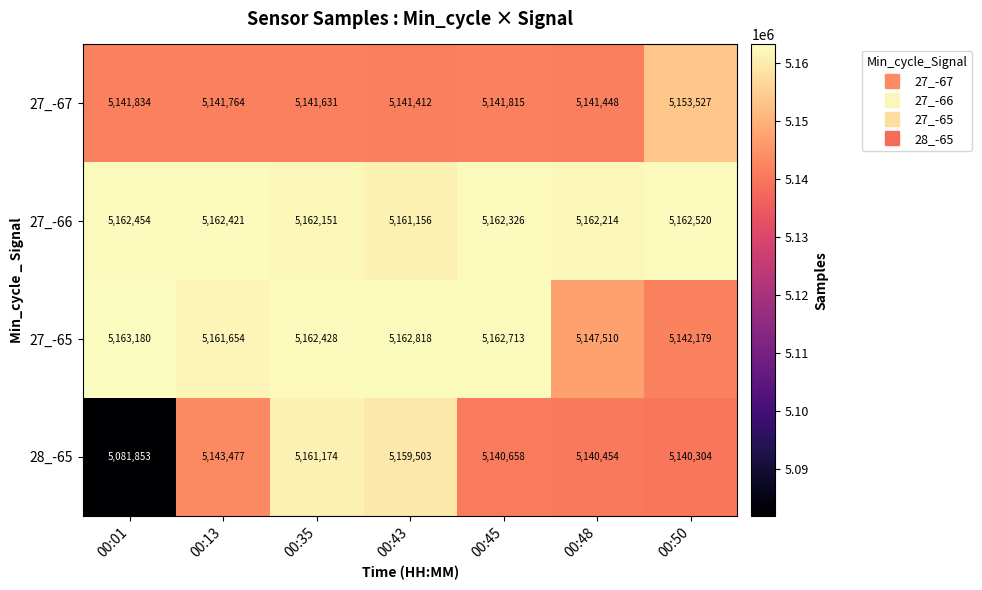

Which series has the largest total across all categories?

27_-66